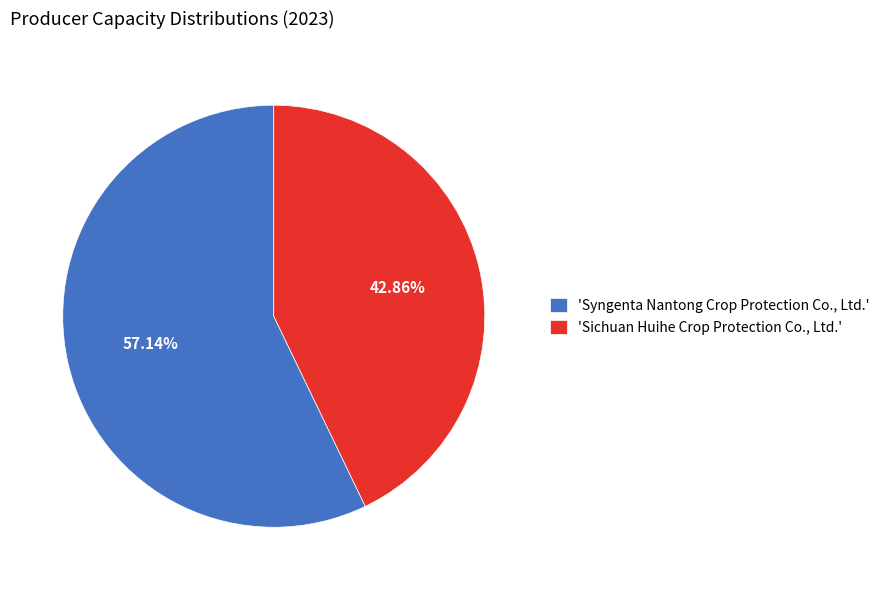

Is the sum of 'Syngenta Nantong Crop Protection Co., Ltd.' and 'Sichuan Huihe Crop Protection Co., Ltd.' greater than half?

Yes